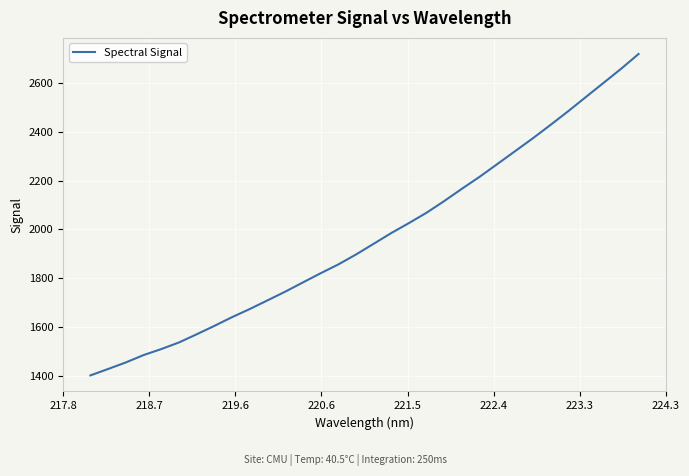

What is the average value?

1969.6